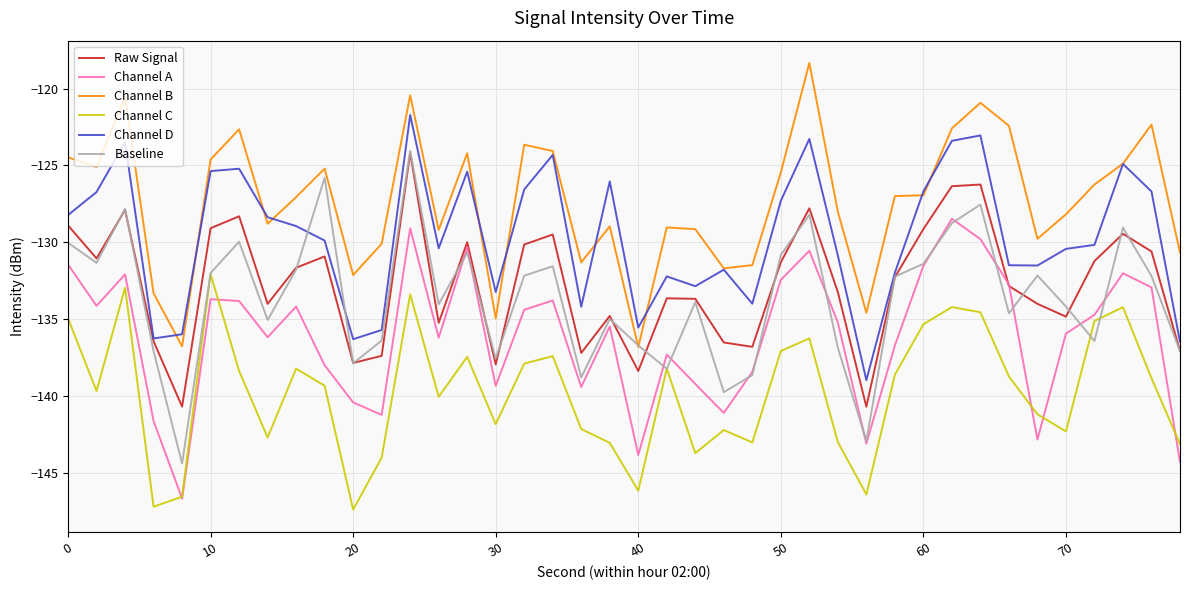

Which series has the largest range (max minus min)?

Baseline